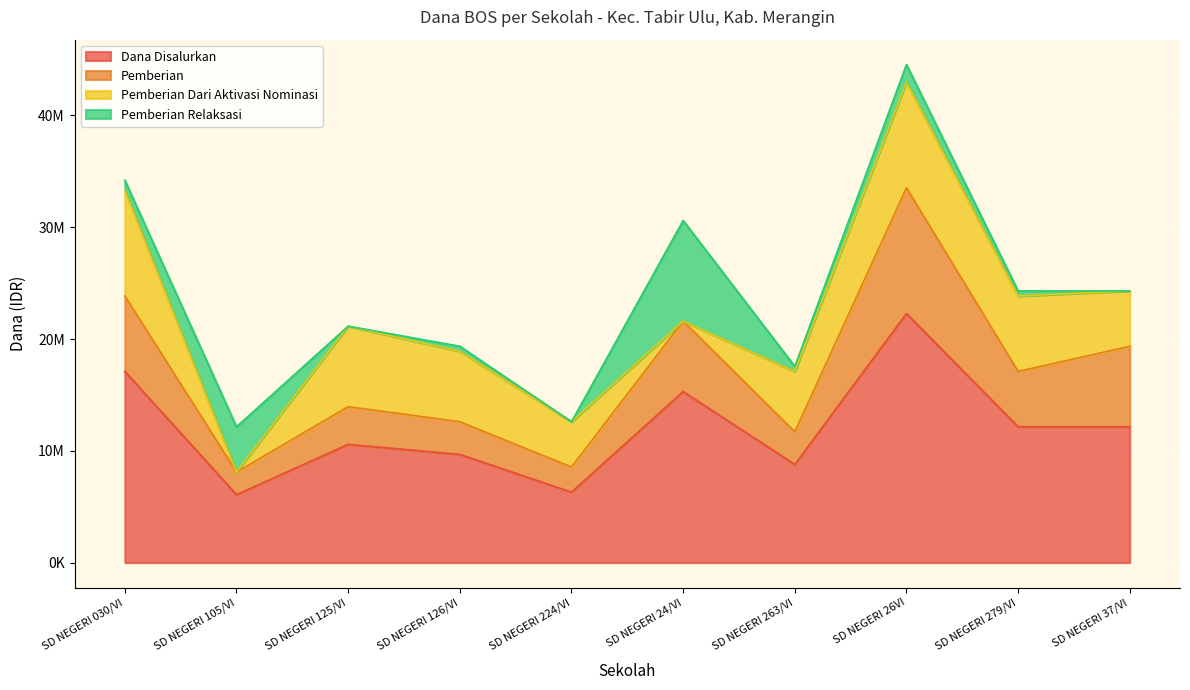

Which series has the largest range (max minus min)?

Dana Disalurkan